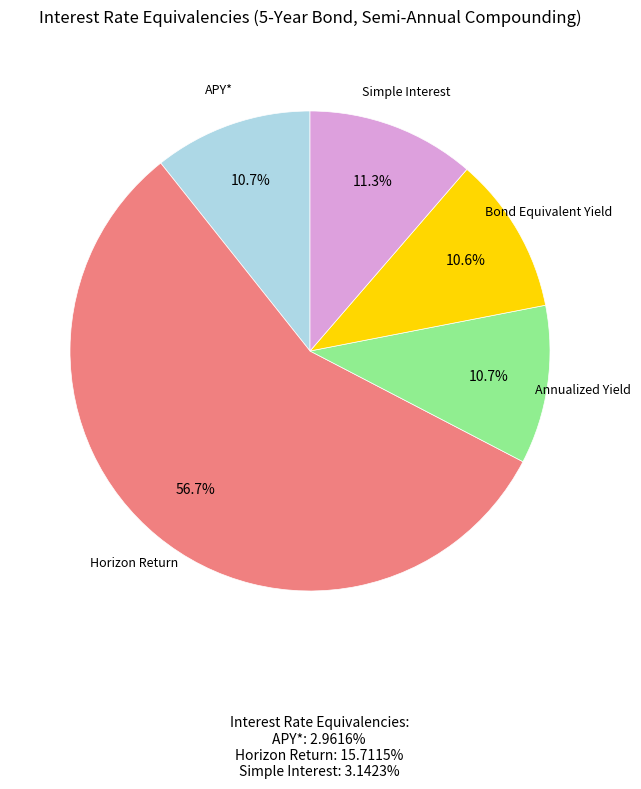

Is there any slice that represents more than half of the pie?

Yes